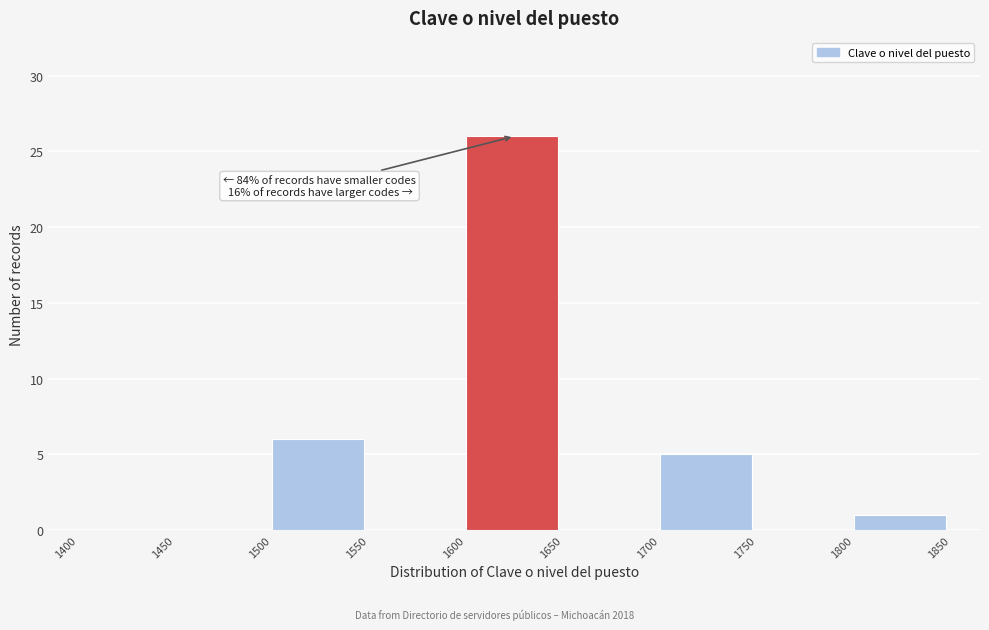

Over which range of the x-axis is the bar tallest?

1600 to 1650